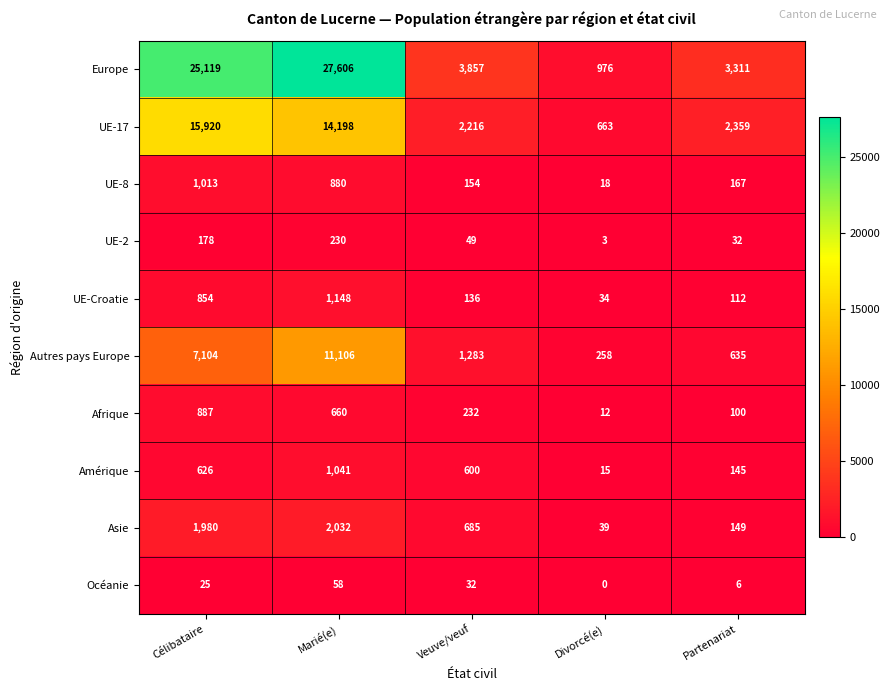

Is it true that UE-Croatie equals 350 at Célibataire?

False